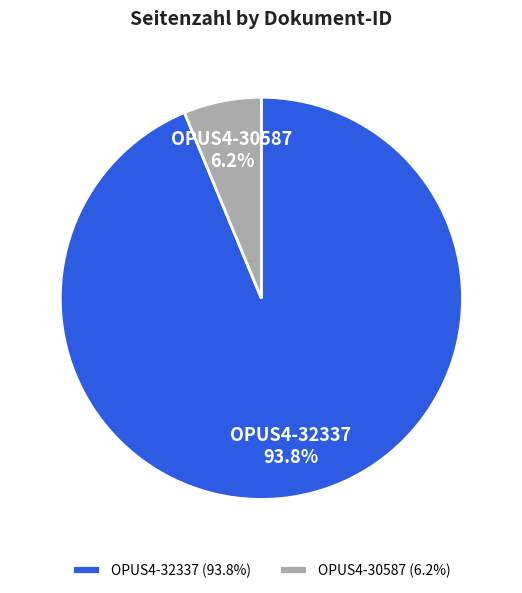

To the nearest percent, what is the combined percentage of OPUS4-32337 and OPUS4-30587?

100%